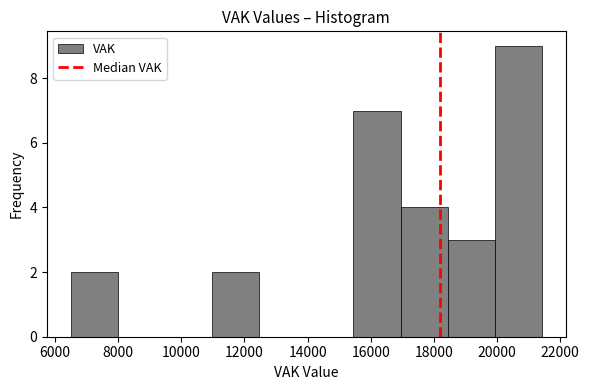

Over which range of the x-axis is the bar tallest?

20000 to 21400